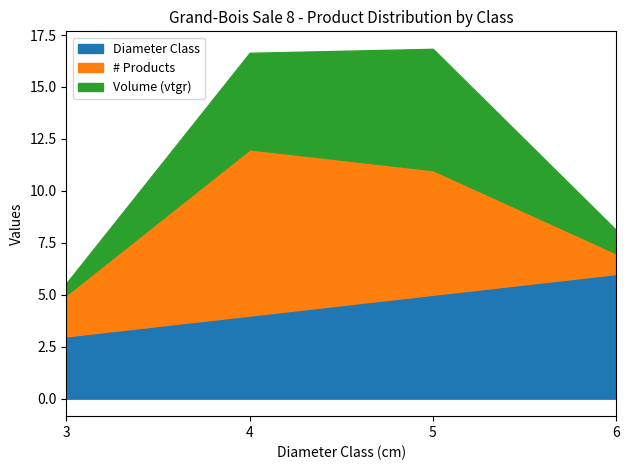

What is the average value of the cm series?

4.5